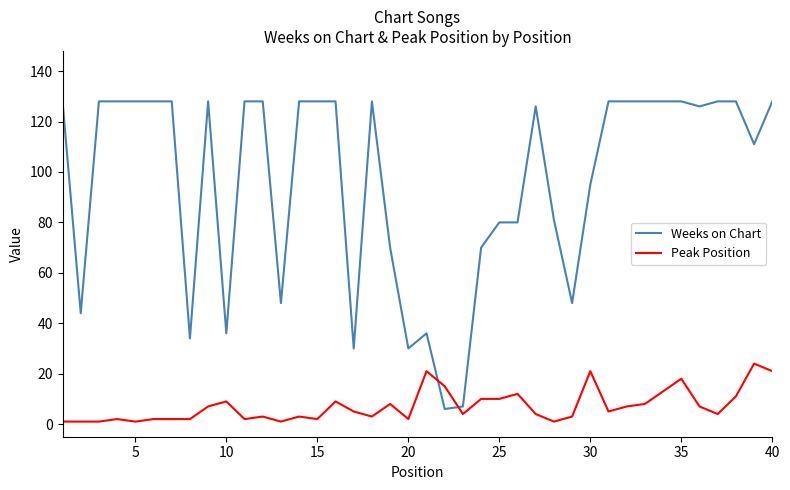

How many lines are shown in the chart?

2